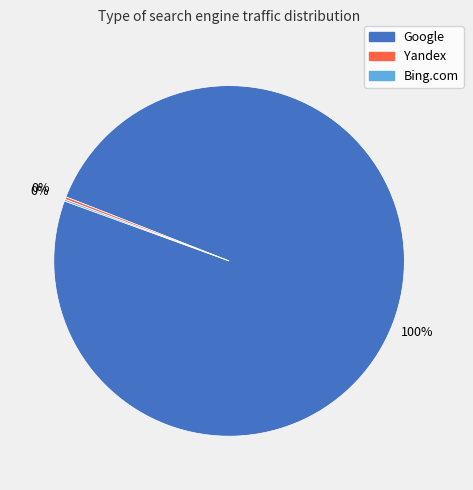

Is there a majority slice in this chart?

Yes